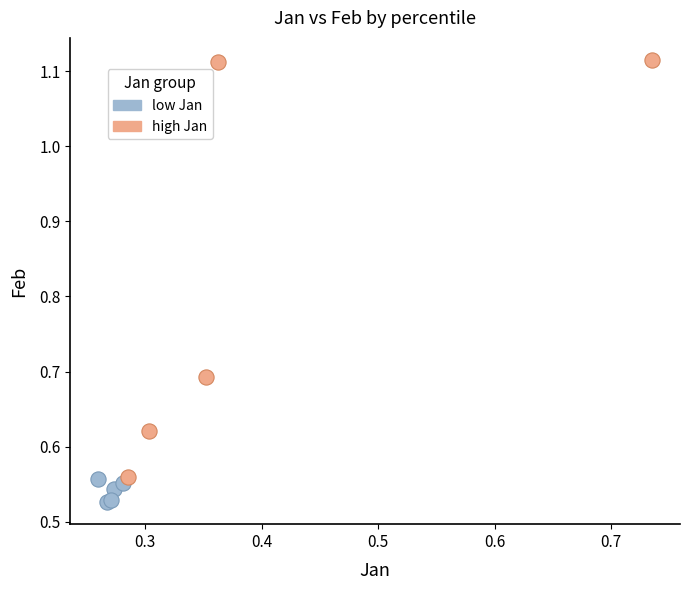

What are all the series names shown in the legend?

low Jan, high Jan